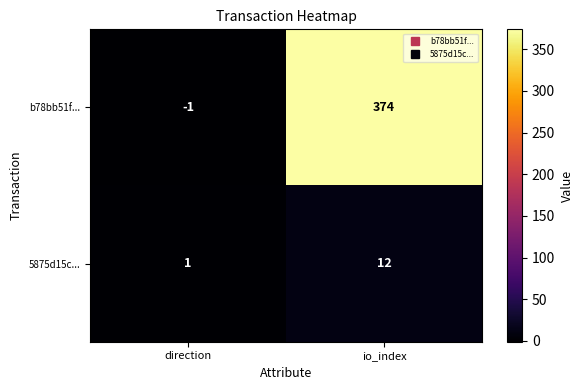

What is the sum of the 5875d15c... values at direction and io_index?

13